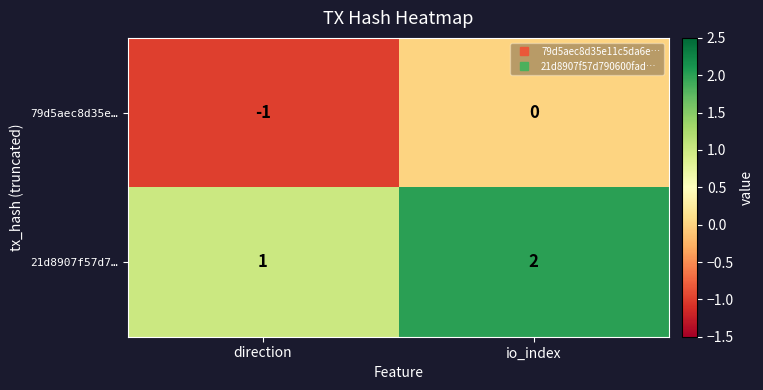

What is the total value across all series at io_index?

2